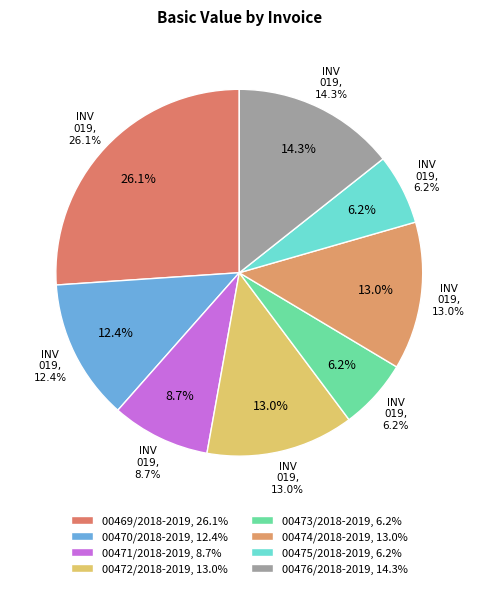

How many slices are in this pie chart?

8